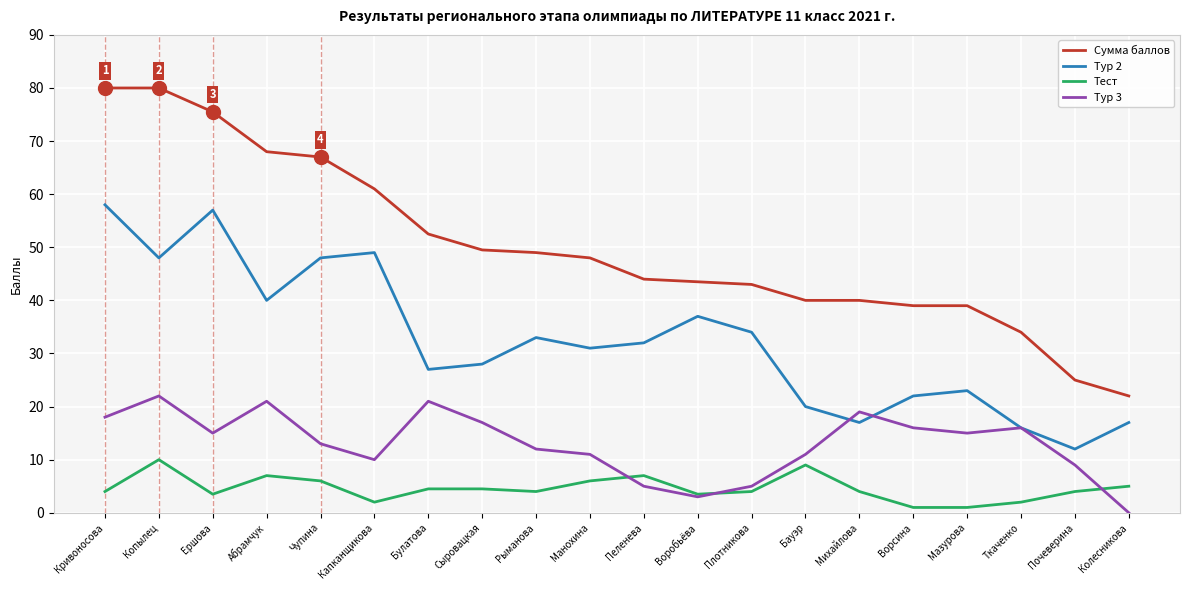

Is this an area chart (filled region under the line)?

No